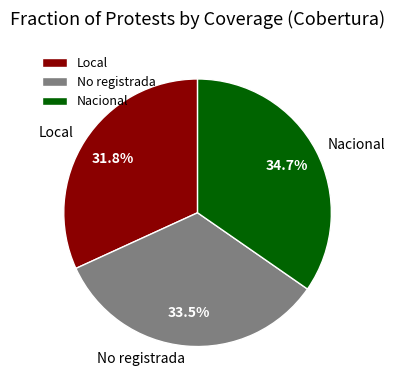

Does Nacional account for over 50% of the chart?

No